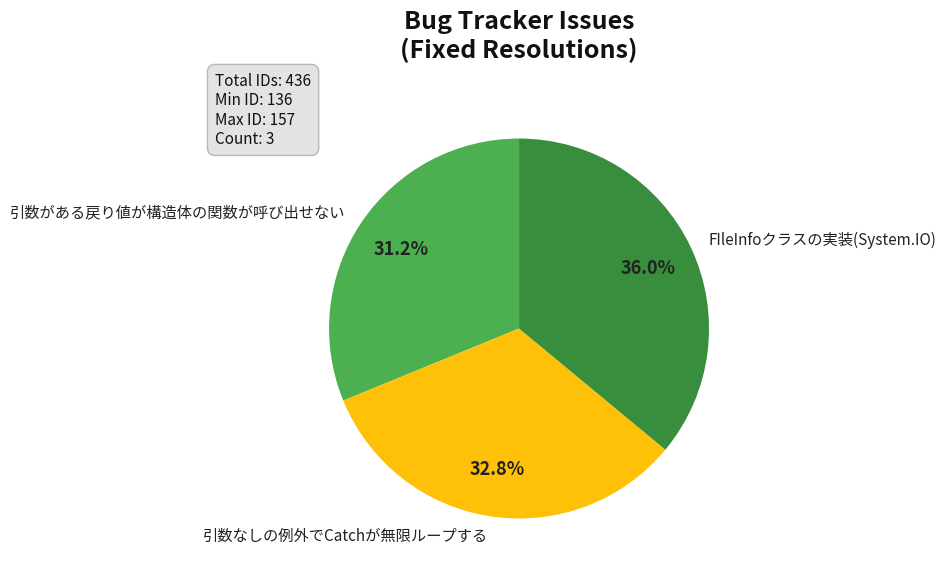

Is there any slice that represents more than half of the pie?

No